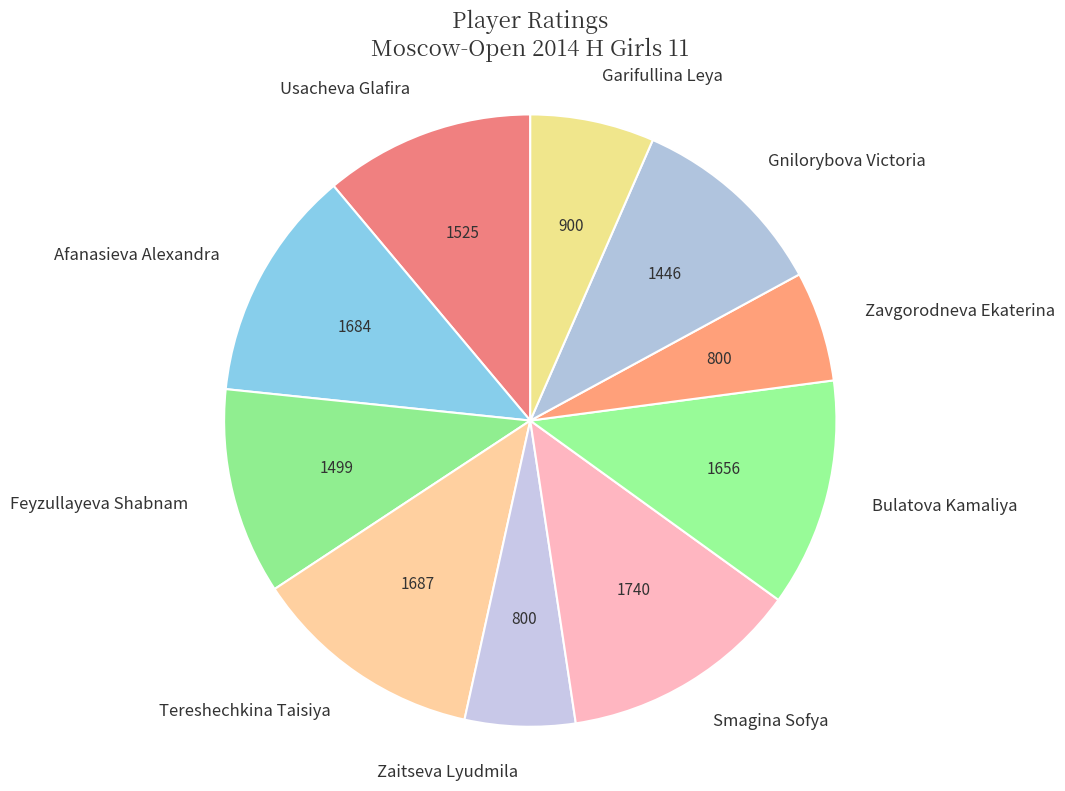

Does Feyzullayeva Shabnam represent more than half of the total?

No